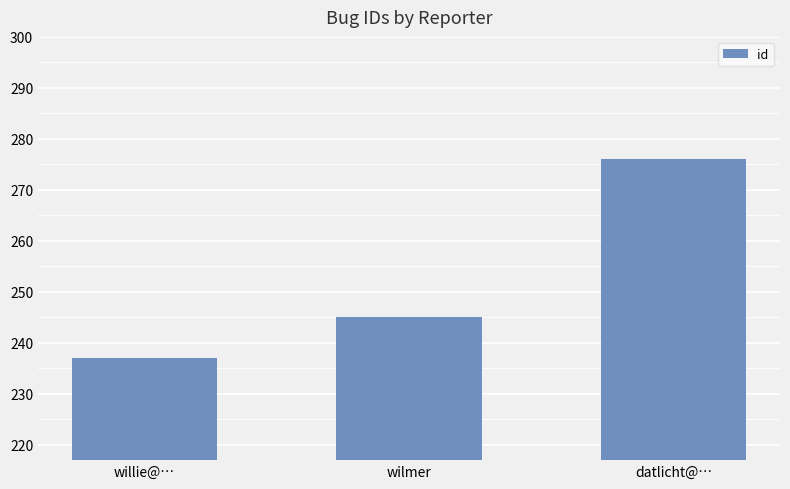

Is it true that the value at datlicht@… is 421?

False